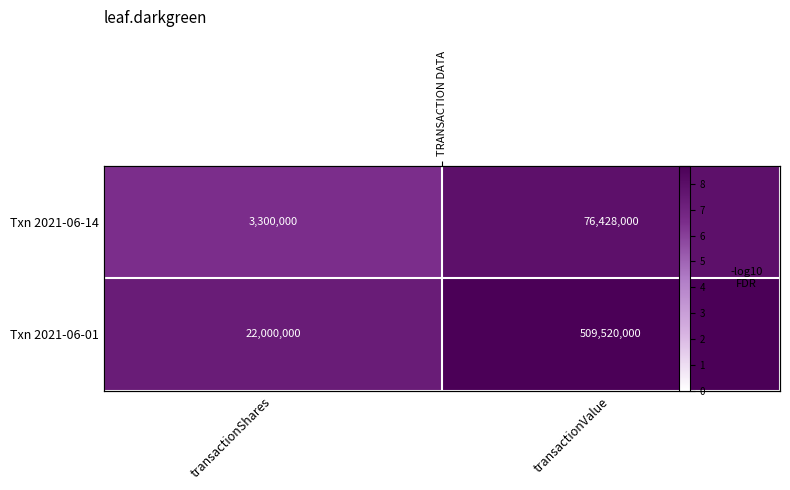

How many categories are shown in the chart?

2